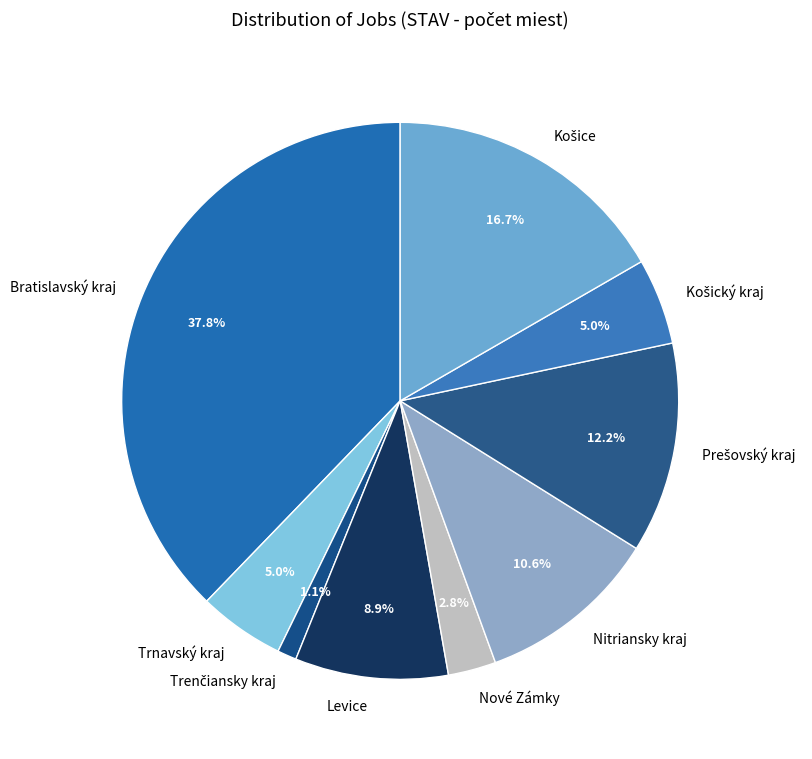

What portion of the pie excludes Trnavský kraj?

95.0%